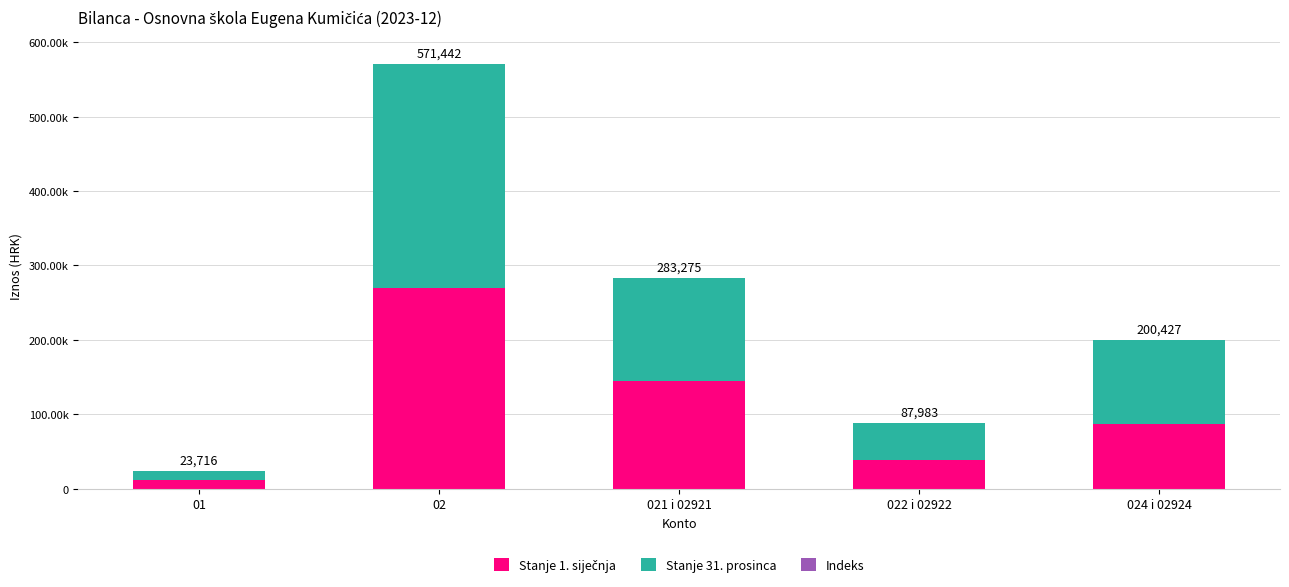

At which category is the sum across all series the highest?

02